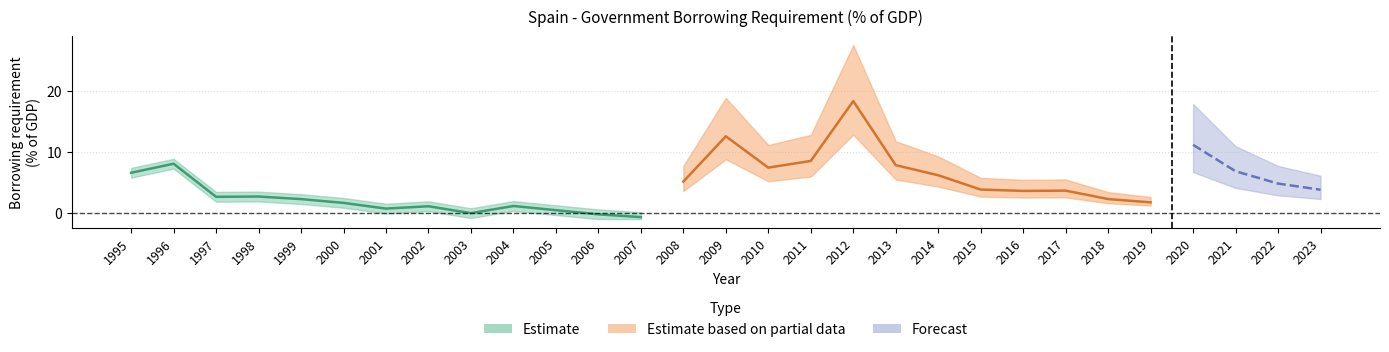

What is the ratio of the value at 2012 to the value at 1997?

6.9